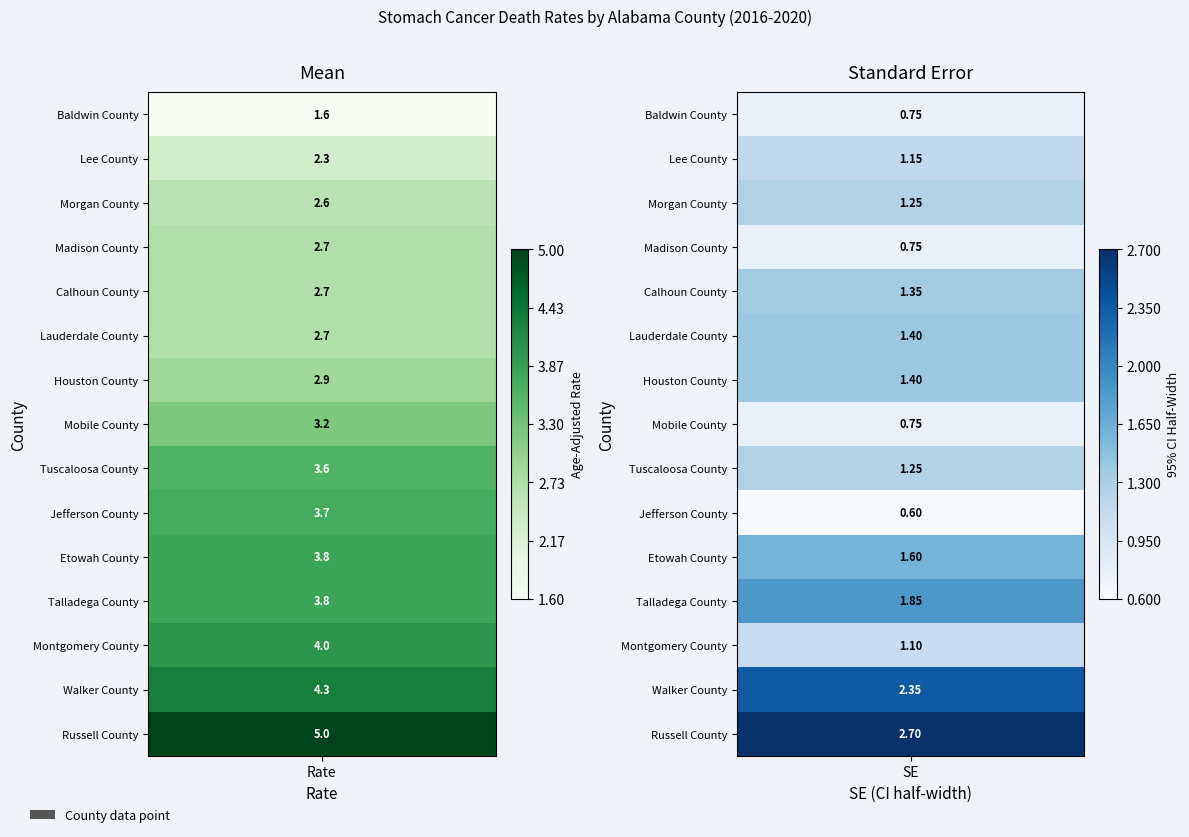

List the series in order of their peak value, highest first.

Russell County, Walker County, Talladega County, Etowah County, Montgomery County, Tuscaloosa County, Houston County, Lauderdale County, Jefferson County, Calhoun County, Morgan County, Mobile County, Lee County, Madison County, Baldwin County